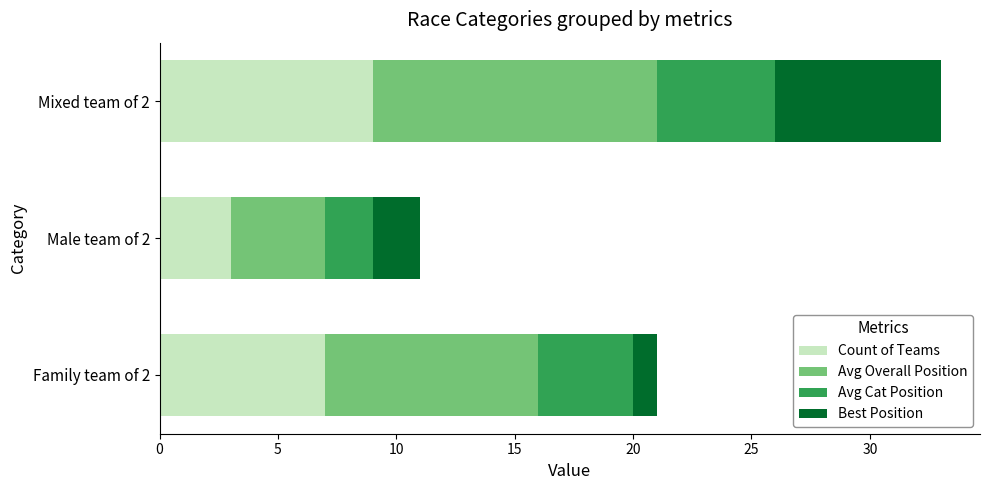

The Count of Teams series shows 3 at Male team of 2. True or false?

True